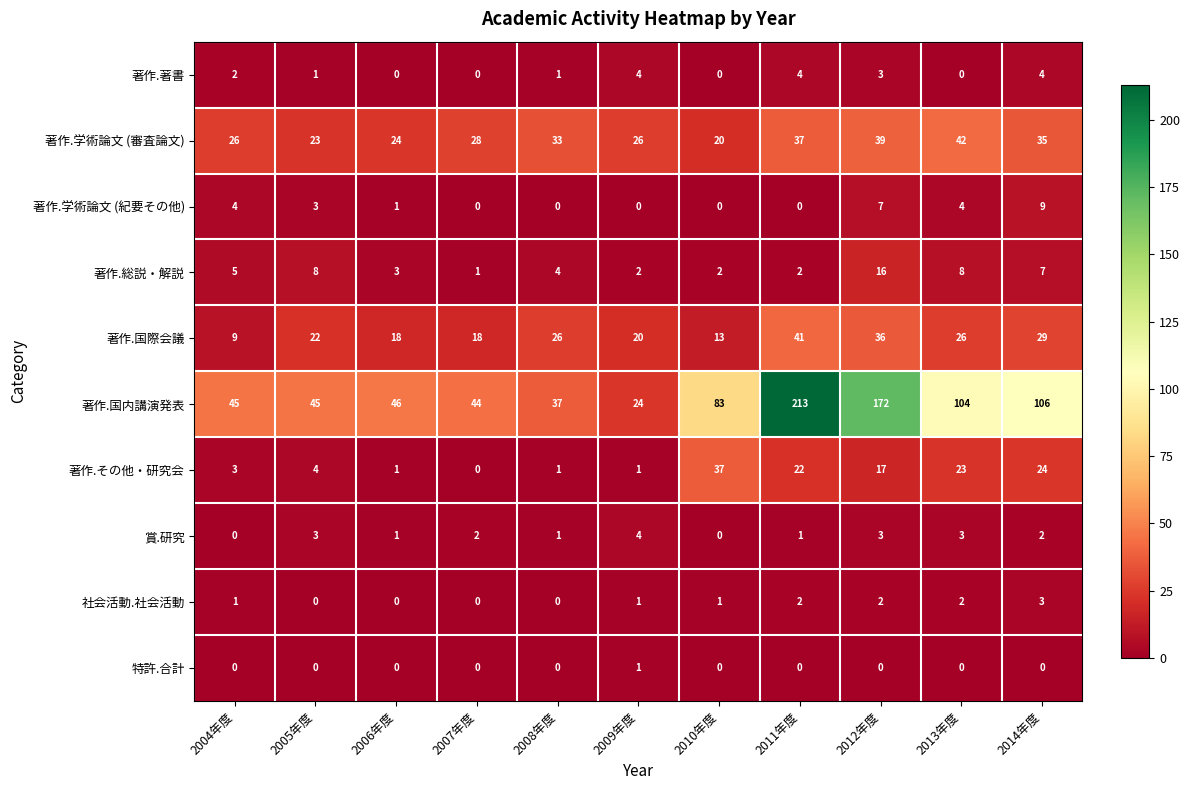

Where does the 著作.著書 series first go above 1?

2004年度